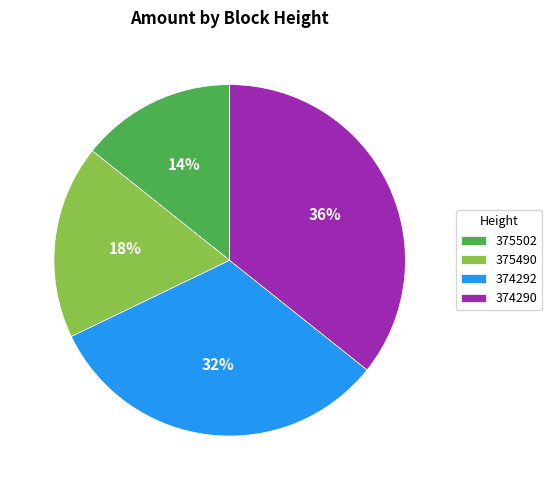

To the nearest percent, what portion does 374292 represent?

32%